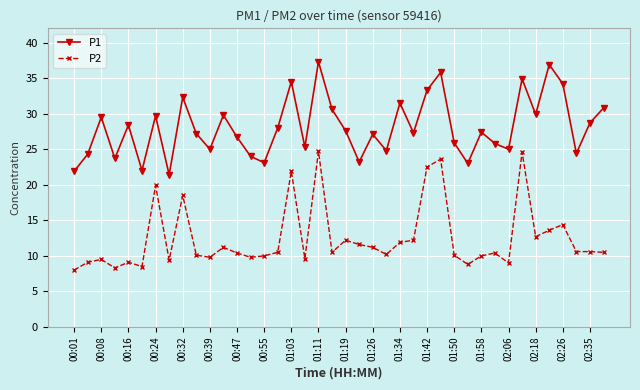

What is the difference between the maximum and minimum values in the P1 series?

15.9